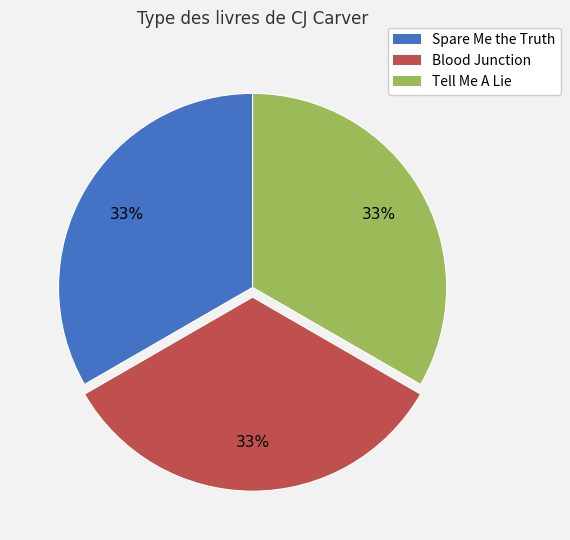

The Spare Me the Truth slice represents 33% of the pie. True or false?

True